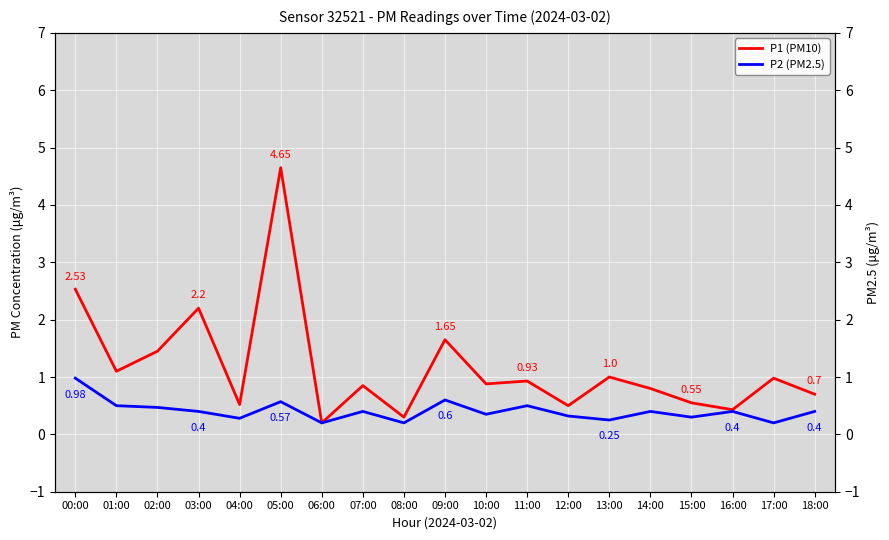

What is the label of the 10th point from the left?

09:00